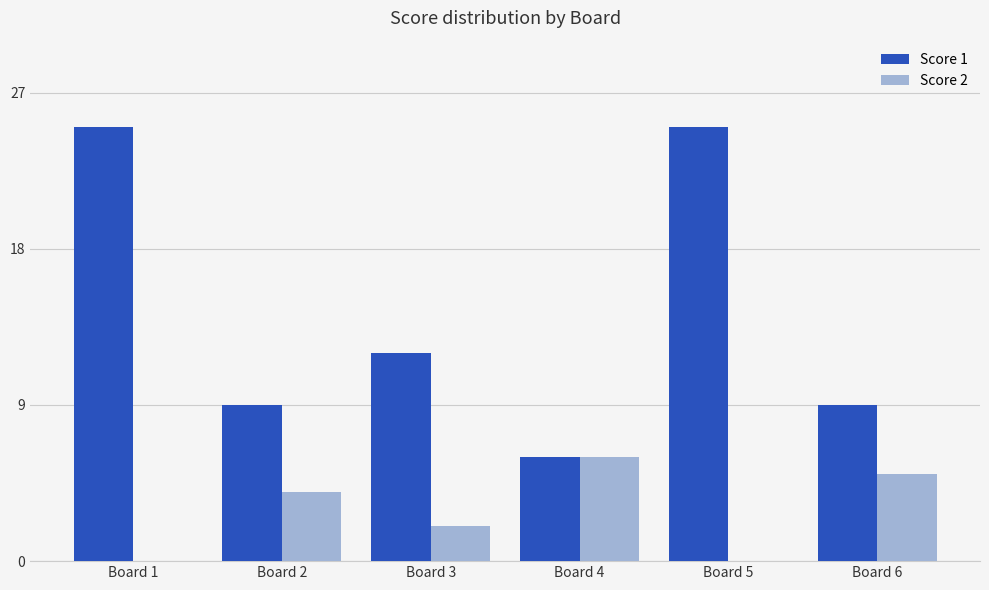

Which series changed the most between Board 5 and Board 6?

Score 1